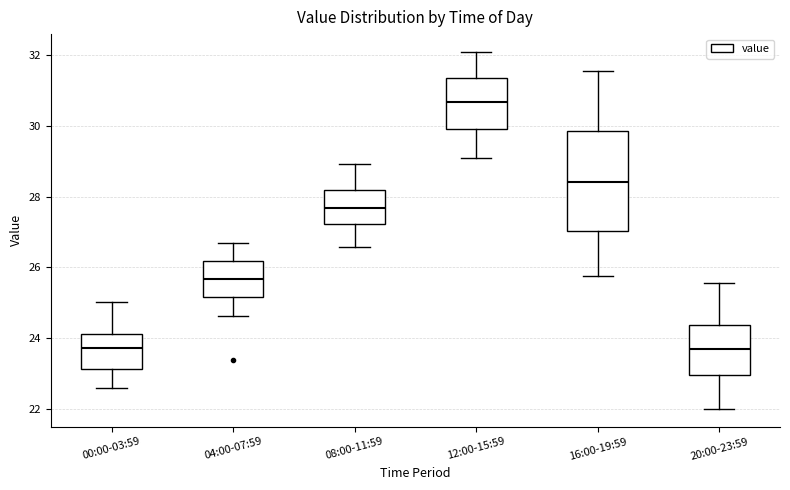

Comparing the boxes themselves (not the whiskers), which one is the tallest?

16:00-19:59